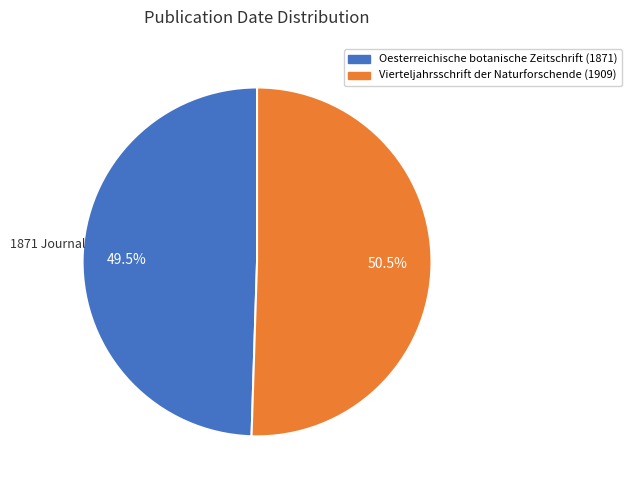

The Vierteljahrsschrift der Naturforschende (1909) slice represents 59% of the pie. True or false?

False